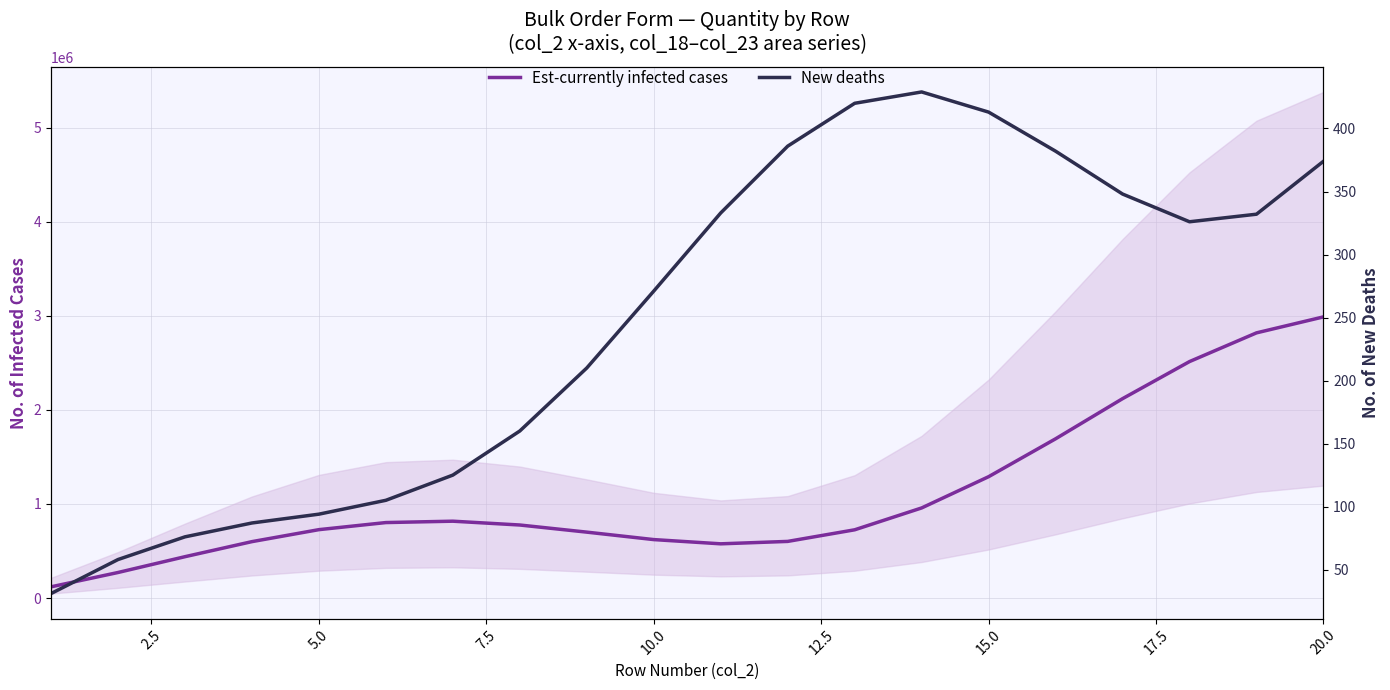

Does the chart have visible grid lines?

Yes